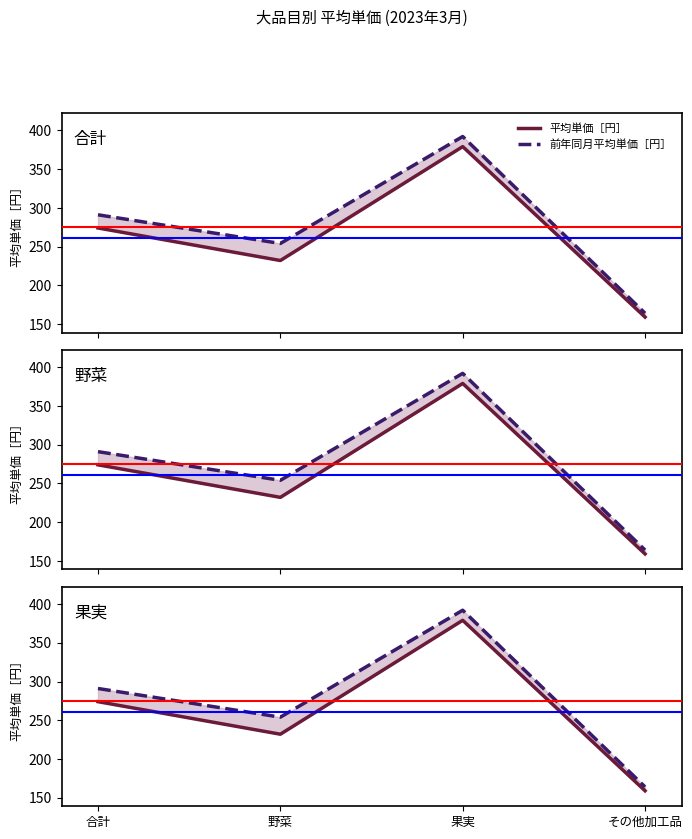

Where is 平均単価［円］ nearest to the value 269?

合計